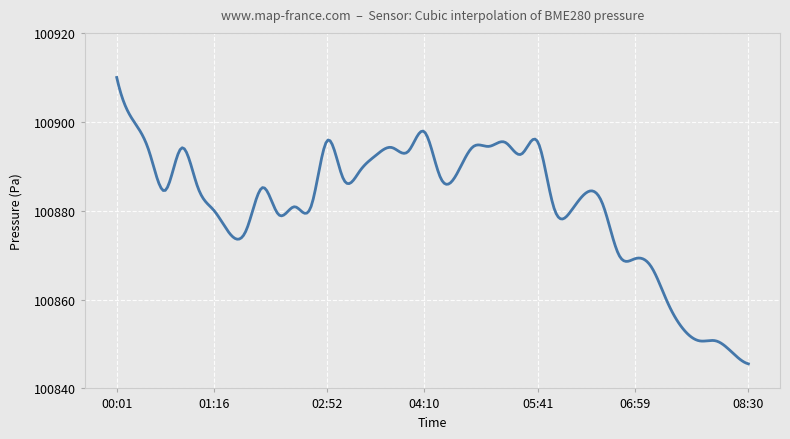

What is the smallest value displayed?

100845.5